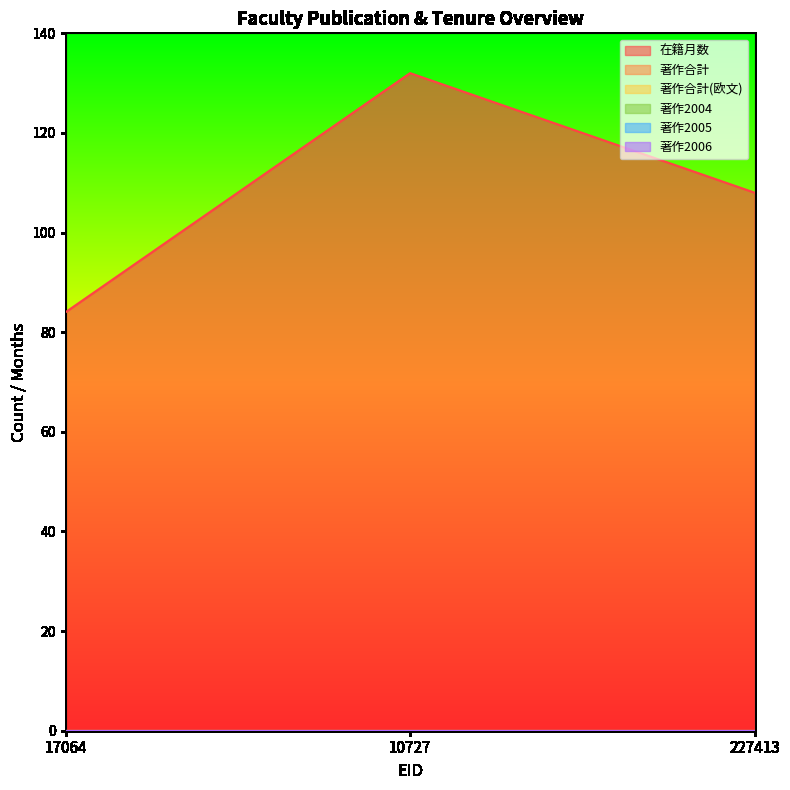

How many lines are shown in the chart?

6